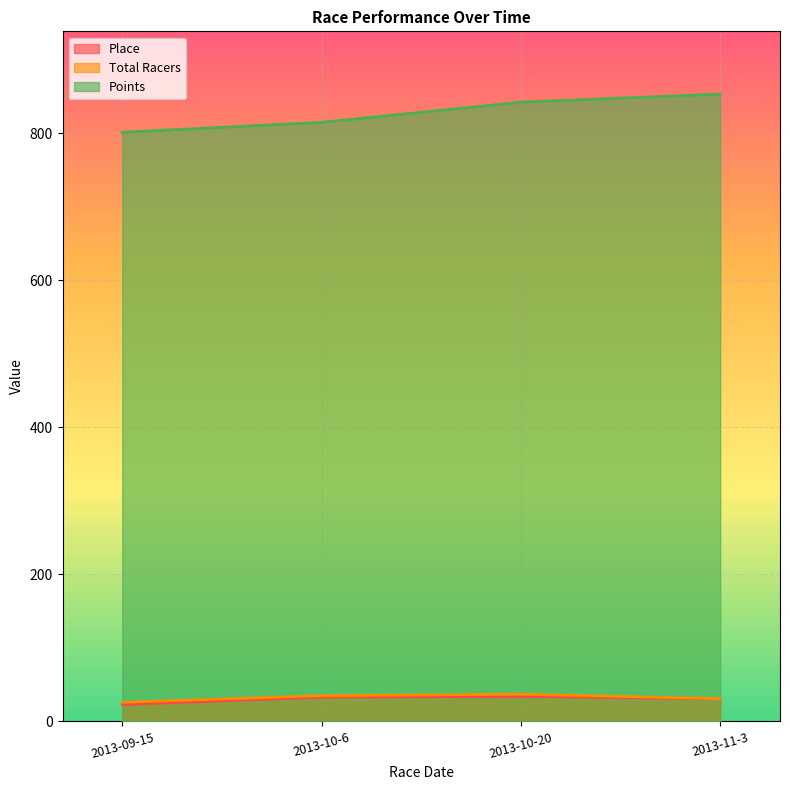

Reading left to right, transcribe all the data shown in this chart.

Place: 2013-09-15=23.0	2013-10-6=33.0	2013-10-20=34.0	2013-11-3=31.0
Total Racers: 2013-09-15=26.0	2013-10-6=35.0	2013-10-20=37.0	2013-11-3=31.0
Points: 2013-09-15=801.1	2013-10-6=814.5	2013-10-20=841.9	2013-11-3=853.0